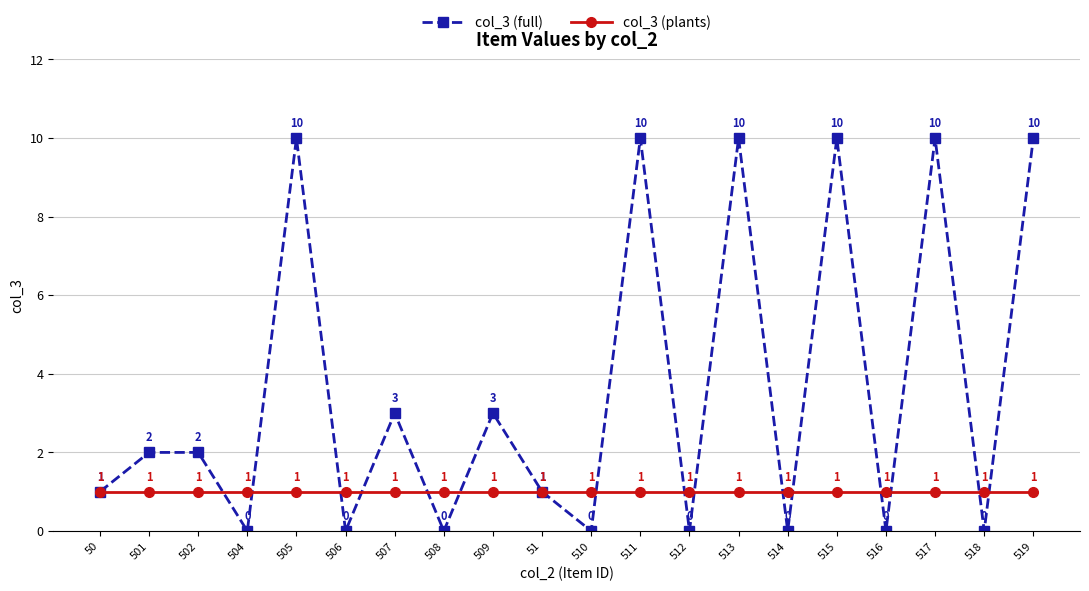

Reading left to right, transcribe all the data shown in this chart.

col_3 (full): 1	2	2	0	10	0	3	0	3	1	0	10	0	10	0	10	0	10	0	10
col_3 (plants): 1	1	1	1	1	1	1	1	1	1	1	1	1	1	1	1	1	1	1	1